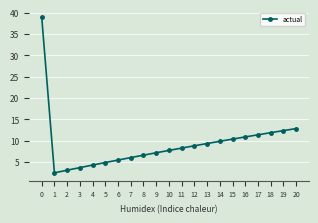

Reading right to left, what are all the values shown in this chart?

20=12.9	19=12.4	18=11.9	17=11.4	16=10.9	15=10.4	14=9.9	13=9.4	12=8.8	11=8.3	10=7.7	9=7.2	8=6.6	7=6.1	6=5.5	5=4.9	4=4.3	3=3.7	2=3.1	1=2.5	0=39.0